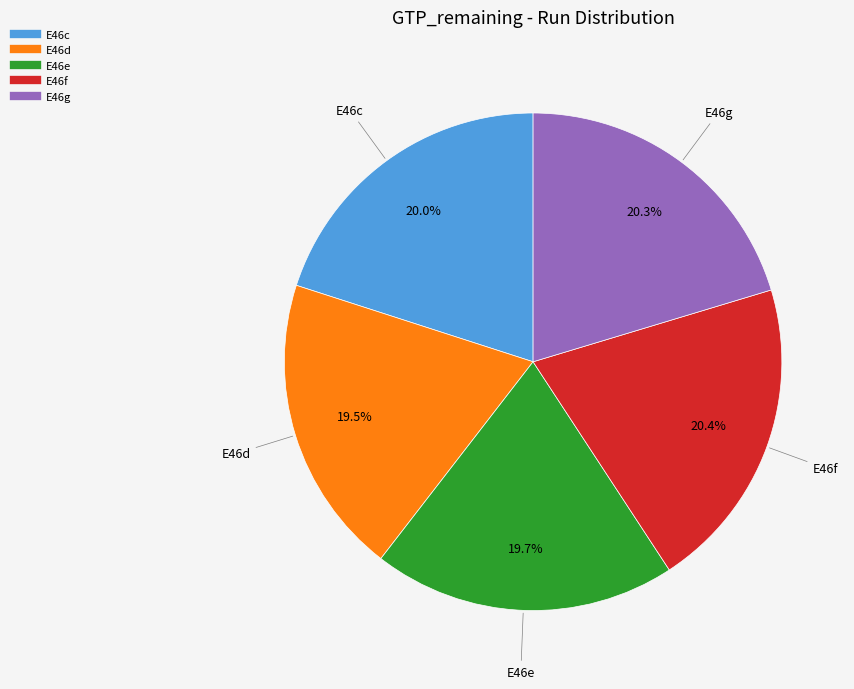

How much of the chart is everything except E46g?

79.7%